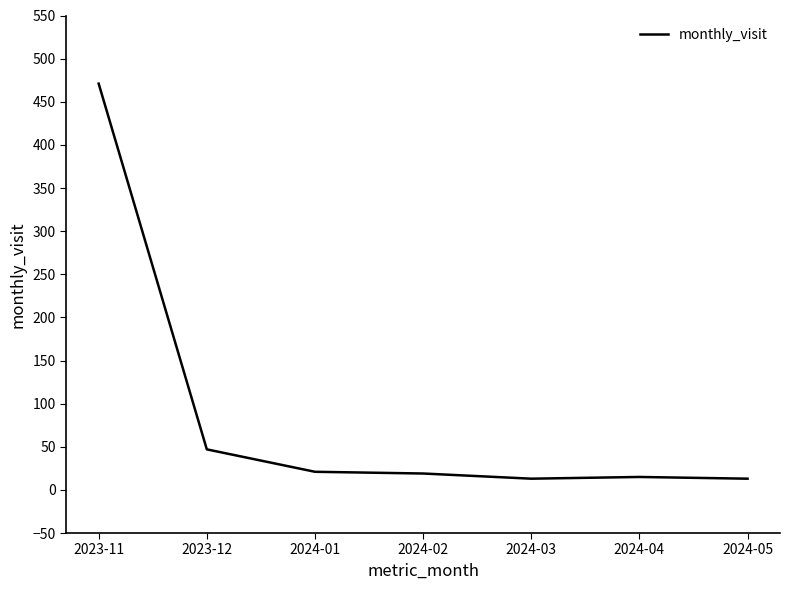

What is the smallest value displayed?

13